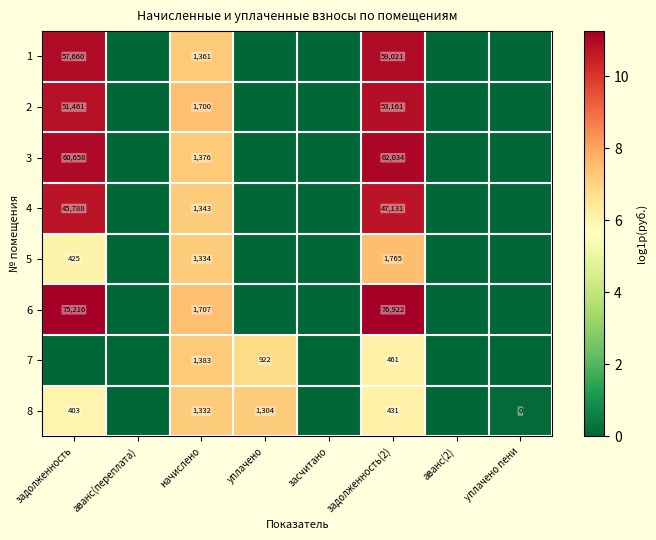

How many distinct data groups are displayed?

8